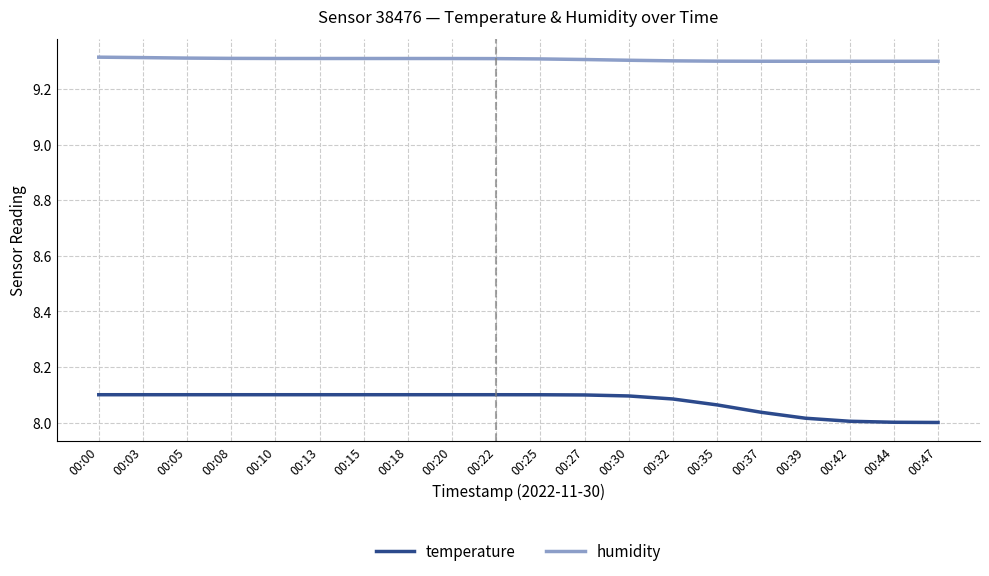

Which series has the largest range (max minus min)?

temperature